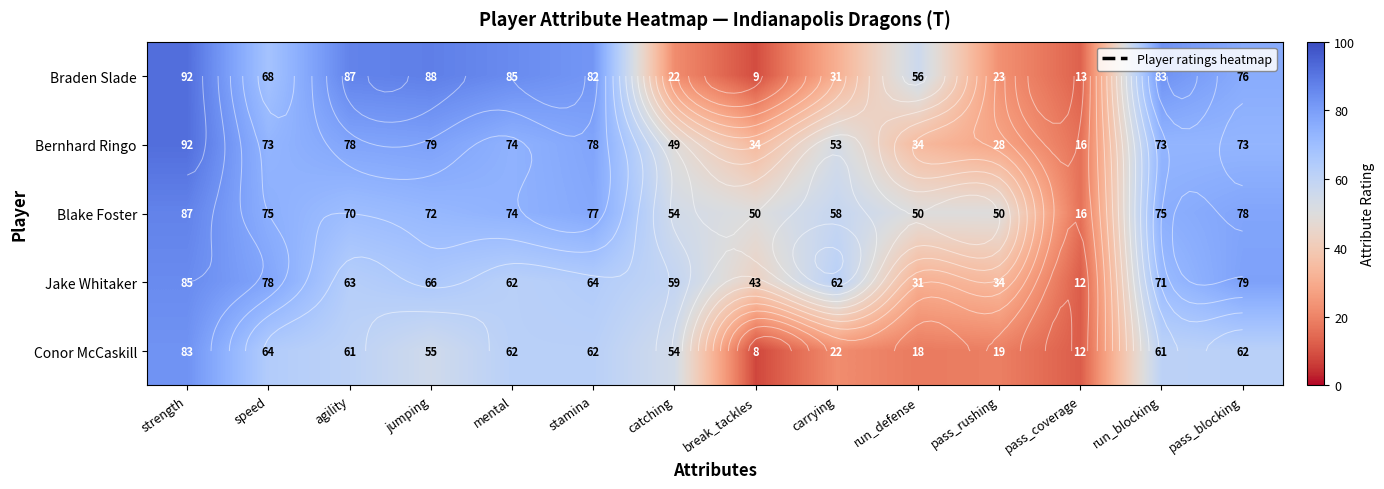

List the series in order of their peak value, highest first.

Braden Slade, Bernhard Ringo, Blake Foster, Jake Whitaker, Conor McCaskill